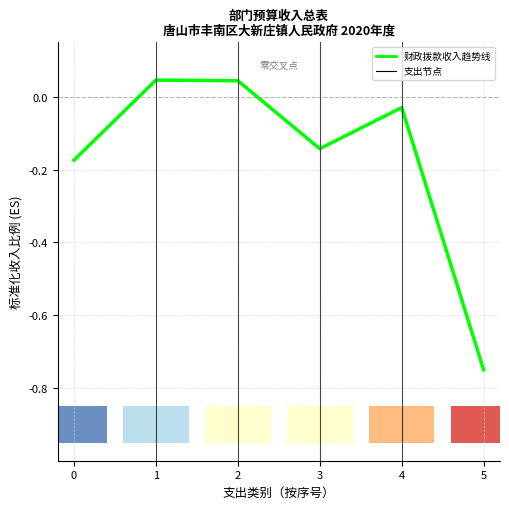

What is the sum of the values at 0 and 4?

-0.2